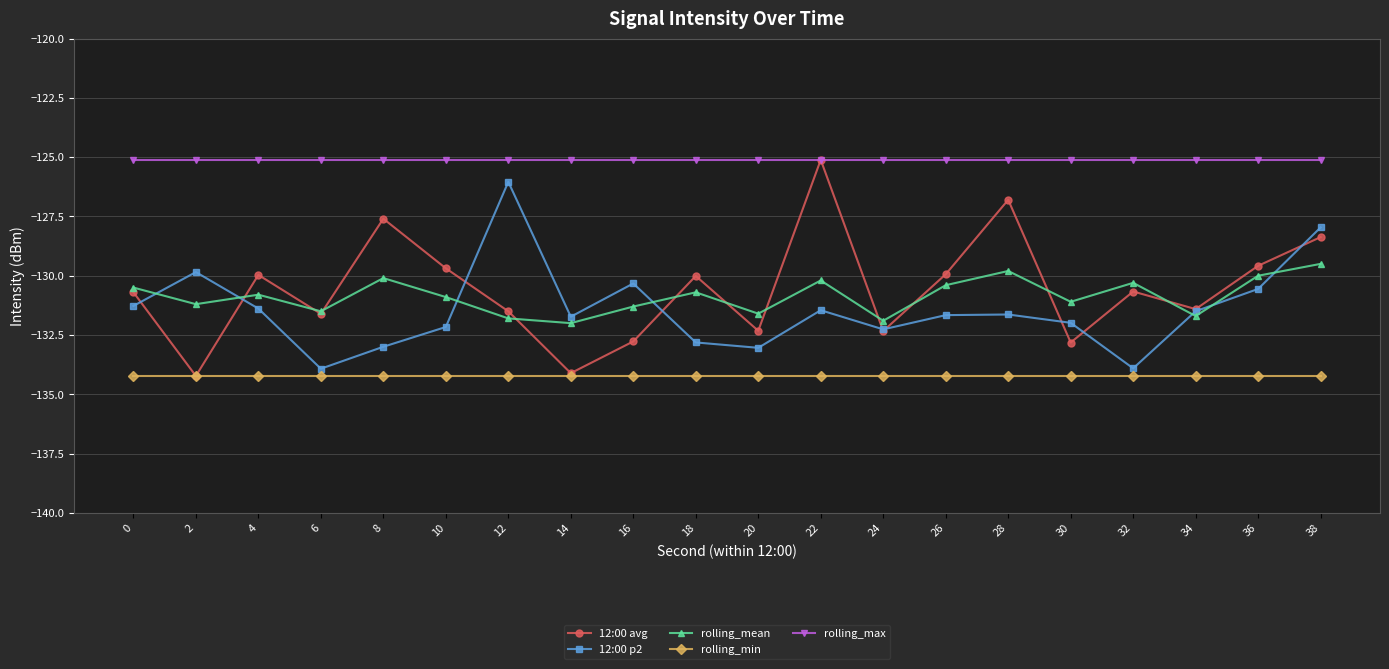

In 12:00 avg, how many points are lower than both neighbors (excluding endpoints)?

7